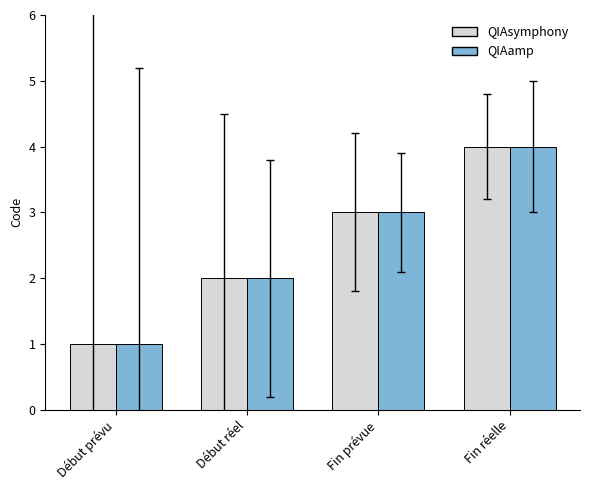

What is the total value across all series at Fin réelle?

8